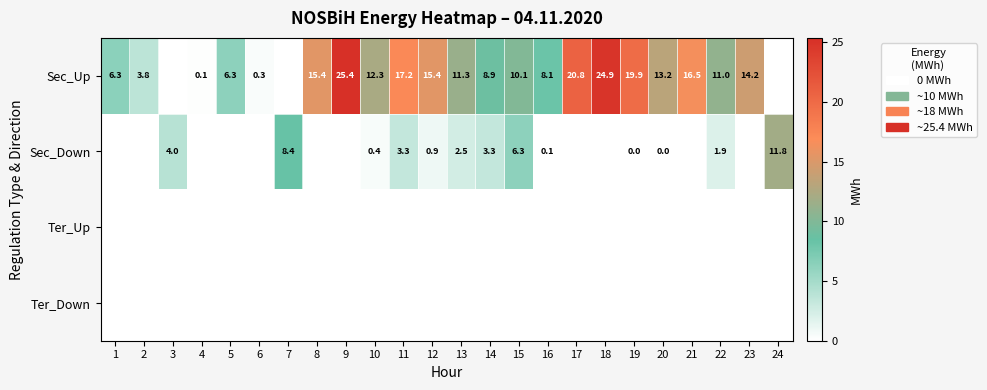

At how many categories does at least one series exceed 0?

24